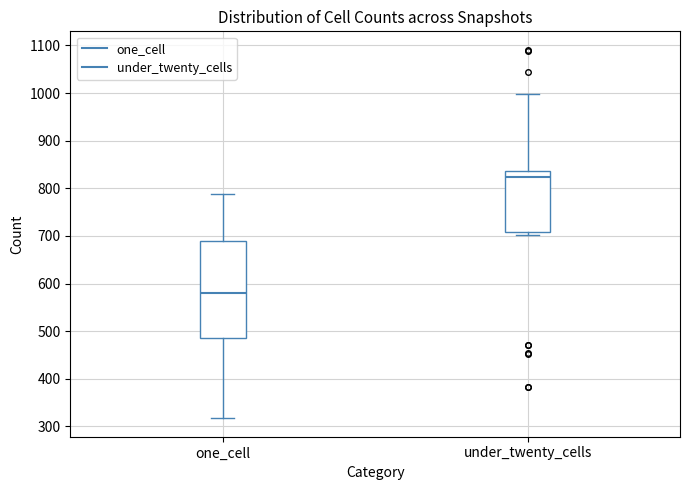

Which box's median line is the highest?

under_twenty_cells